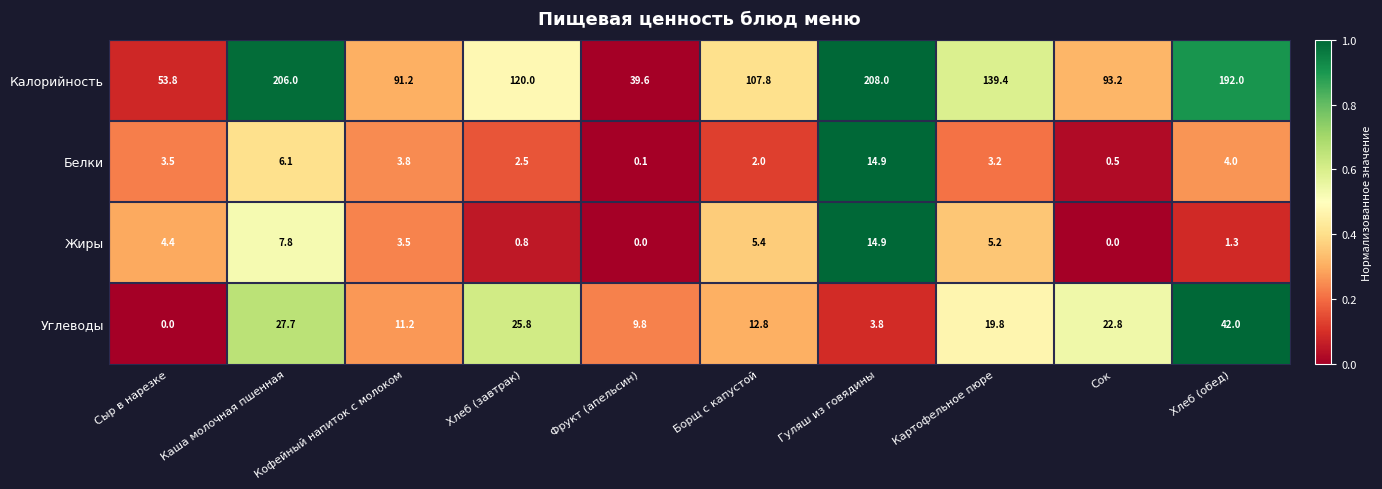

Rank the series at Сок from lowest to highest value.

Жиры, Белки, Углеводы, Калорийность